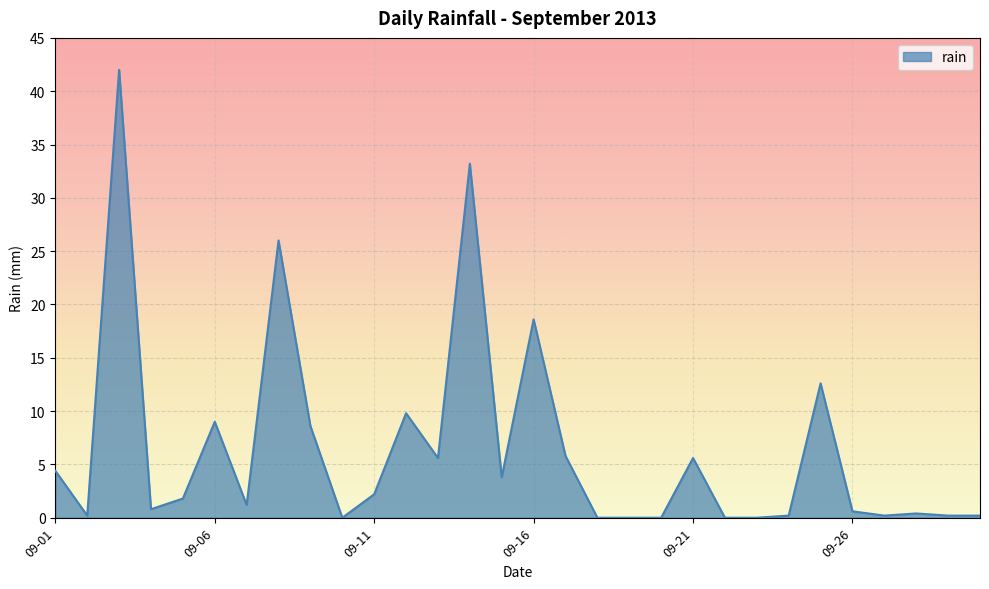

What is the maximum value shown in the chart?

42.0